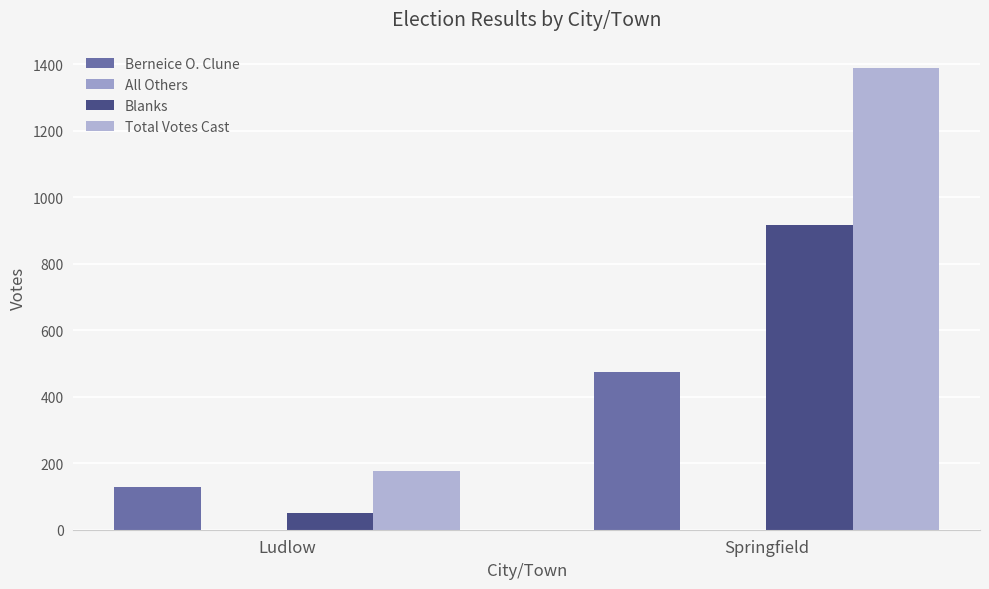

What position from the right is Ludlow?

2